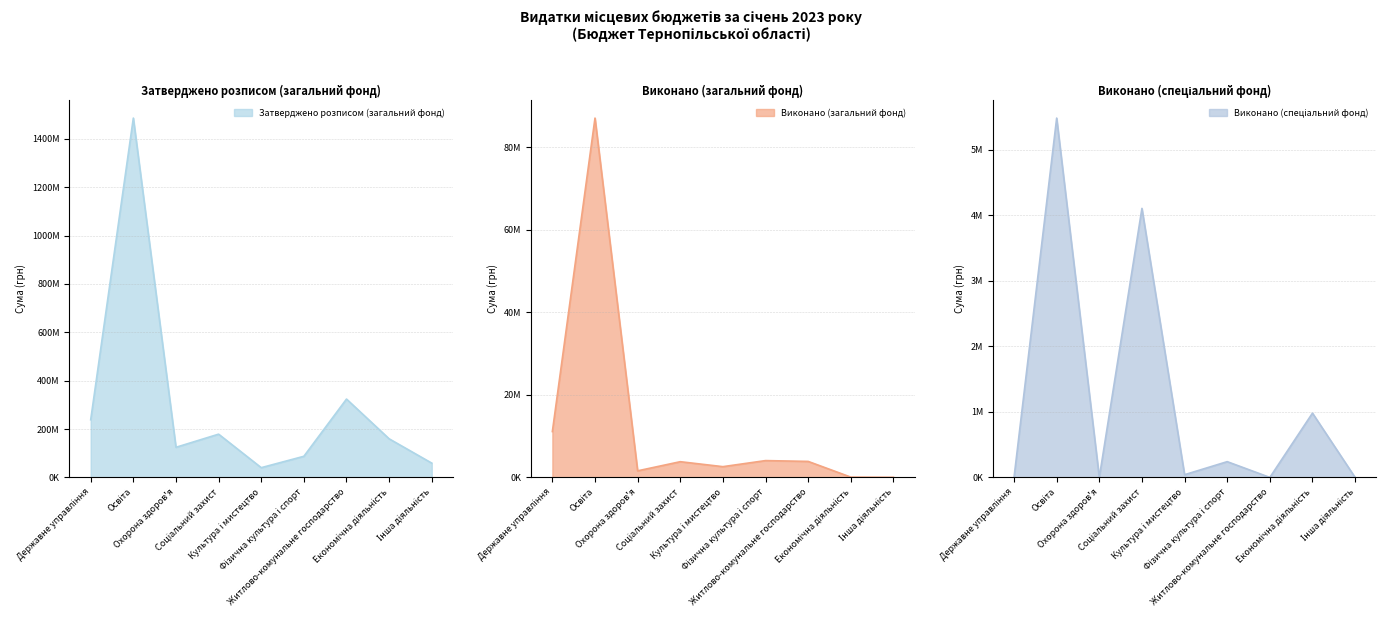

At which label is Виконано (спеціальний фонд) closest to 2740789?

Соціальний захист